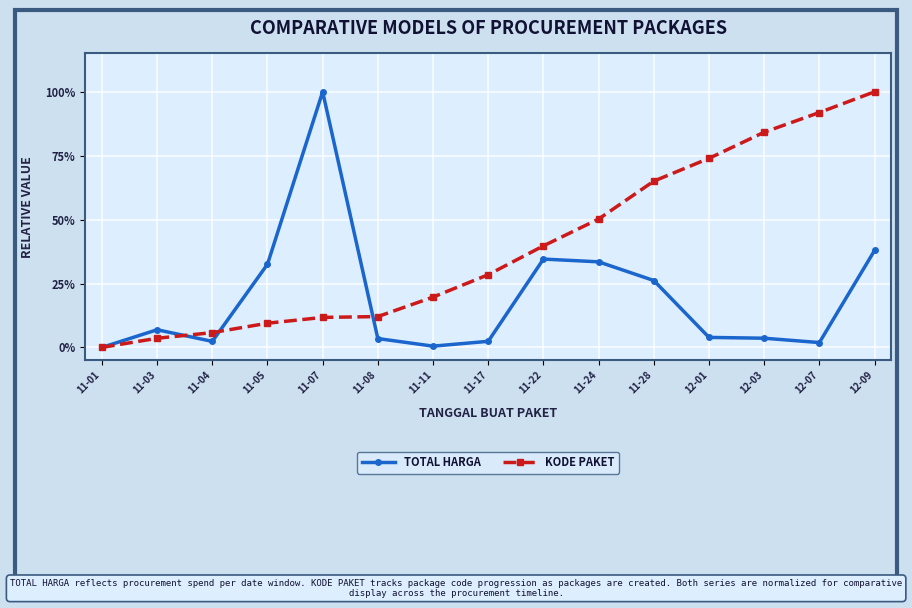

Rank the series at 11-03 from lowest to highest value.

KODE PAKET, TOTAL HARGA